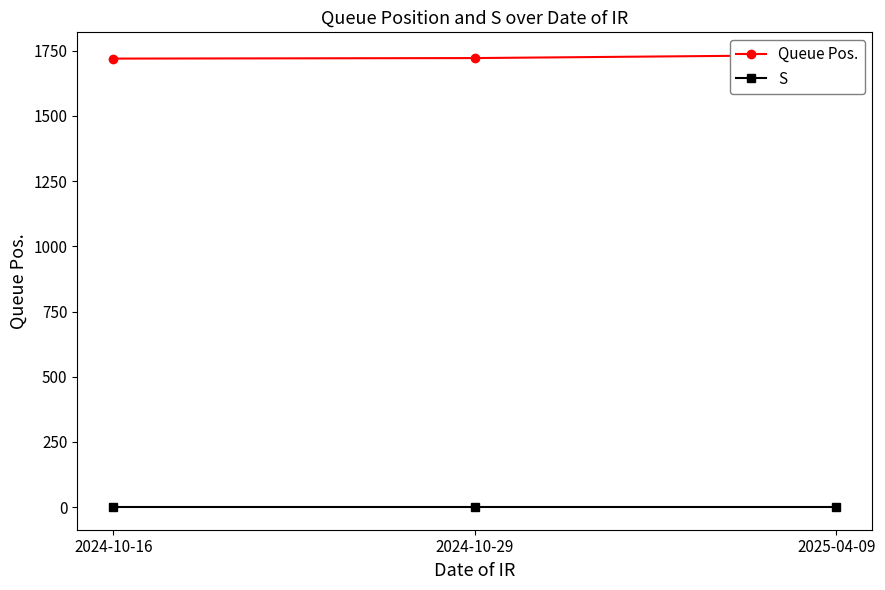

Between 2024-10-16 and 2024-10-29, which series saw the biggest shift?

Queue Pos.